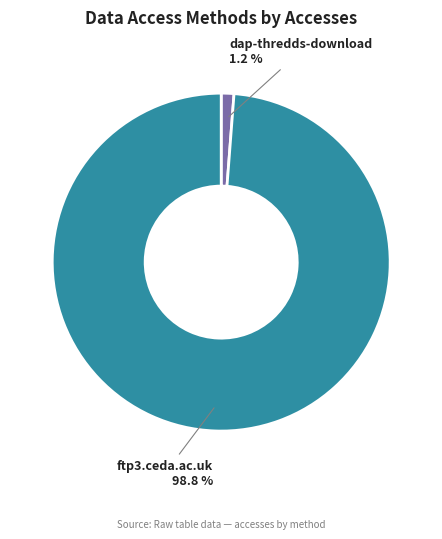

To the nearest percent, what is the combined percentage of dap-thredds-download and ftp3.ceda.ac.uk?

100%